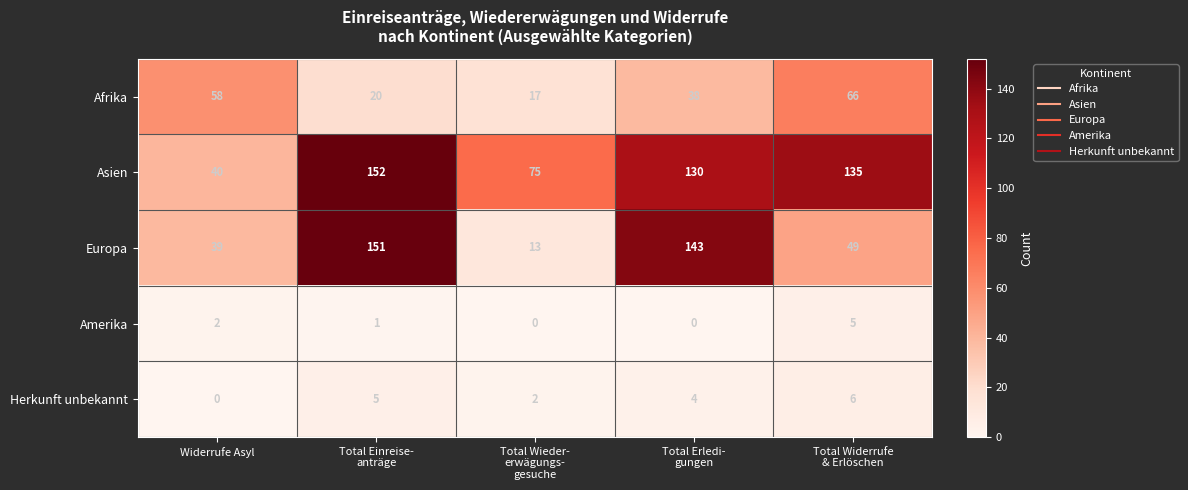

Count the Herkunft unbekannt values in the range 2 to 5.

3